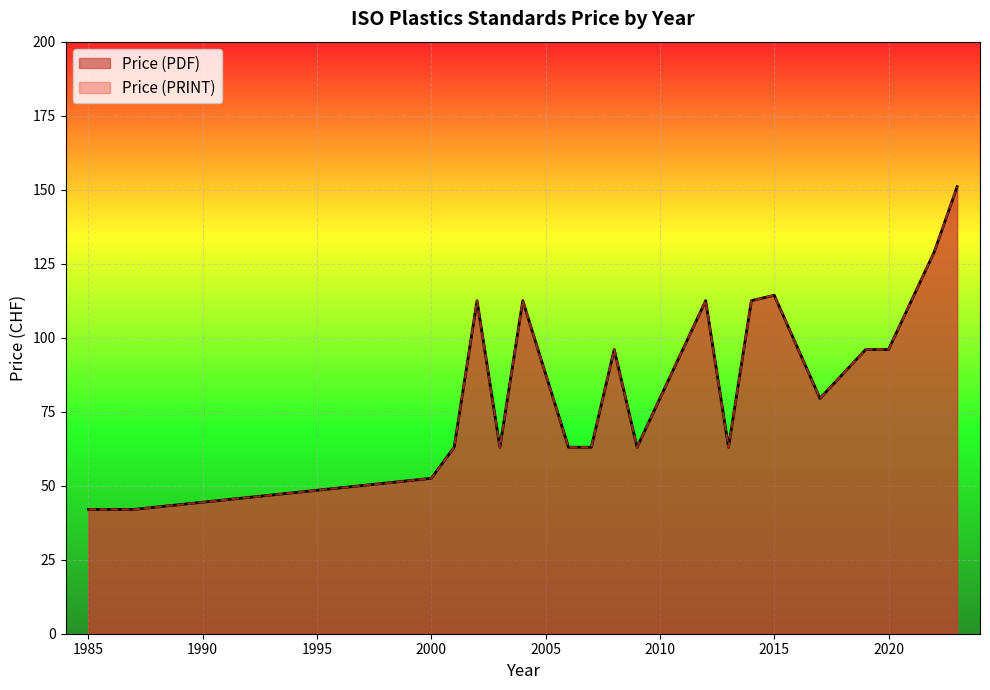

Is the value of Price (PRINT) at 2009 greater than the value of Price (PDF) at 2014?

No